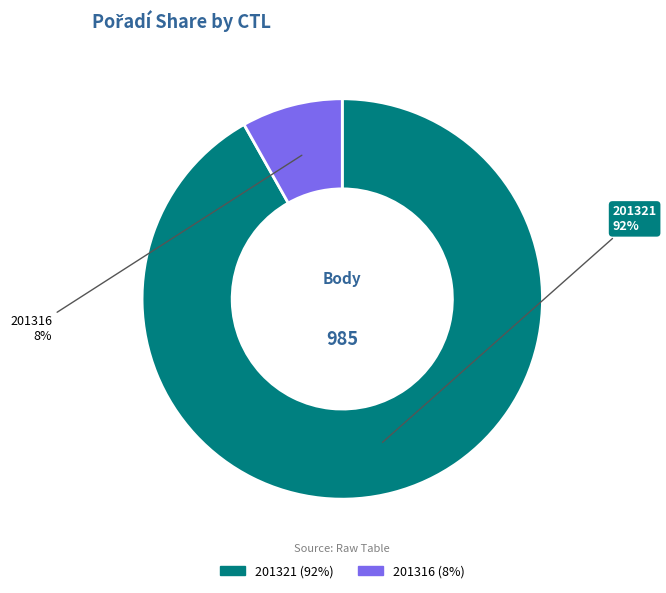

Is it true that 201321 is 99% of the pie?

False